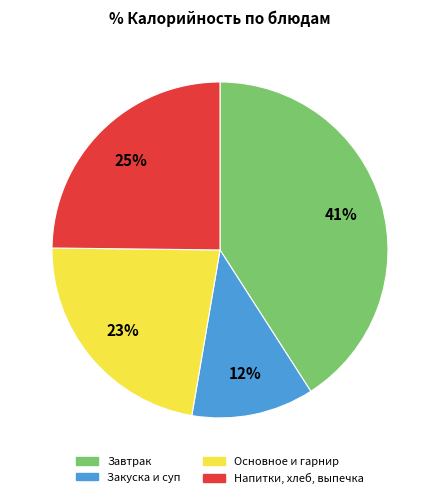

To the nearest percent, what is the difference between the largest and smallest slice percentages?

29%